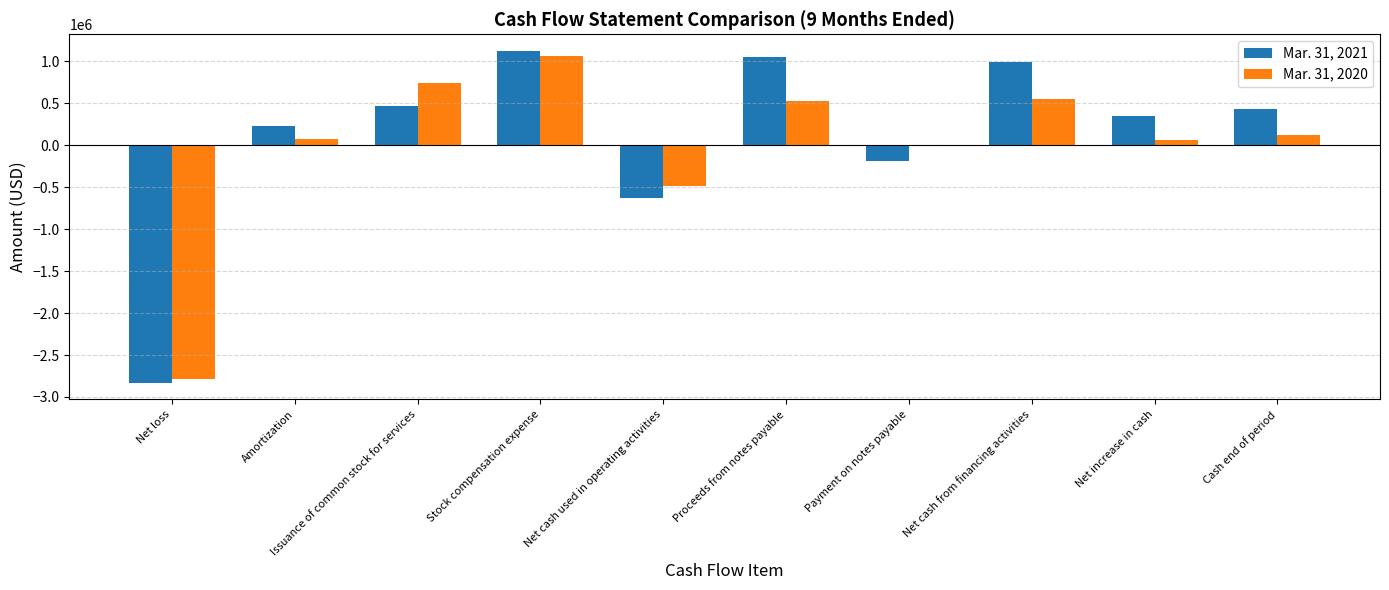

Are the bars horizontal?

No